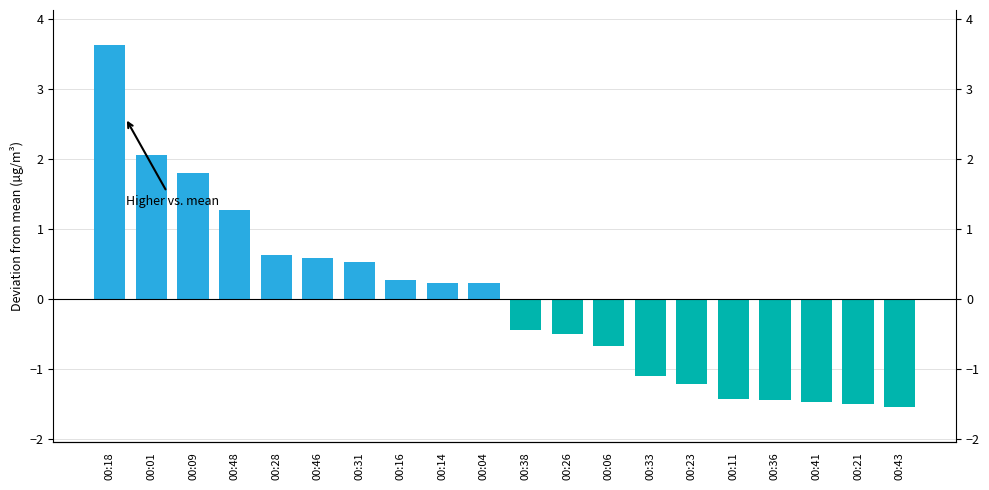

What is the label of the 13th bar from the left?

00:06